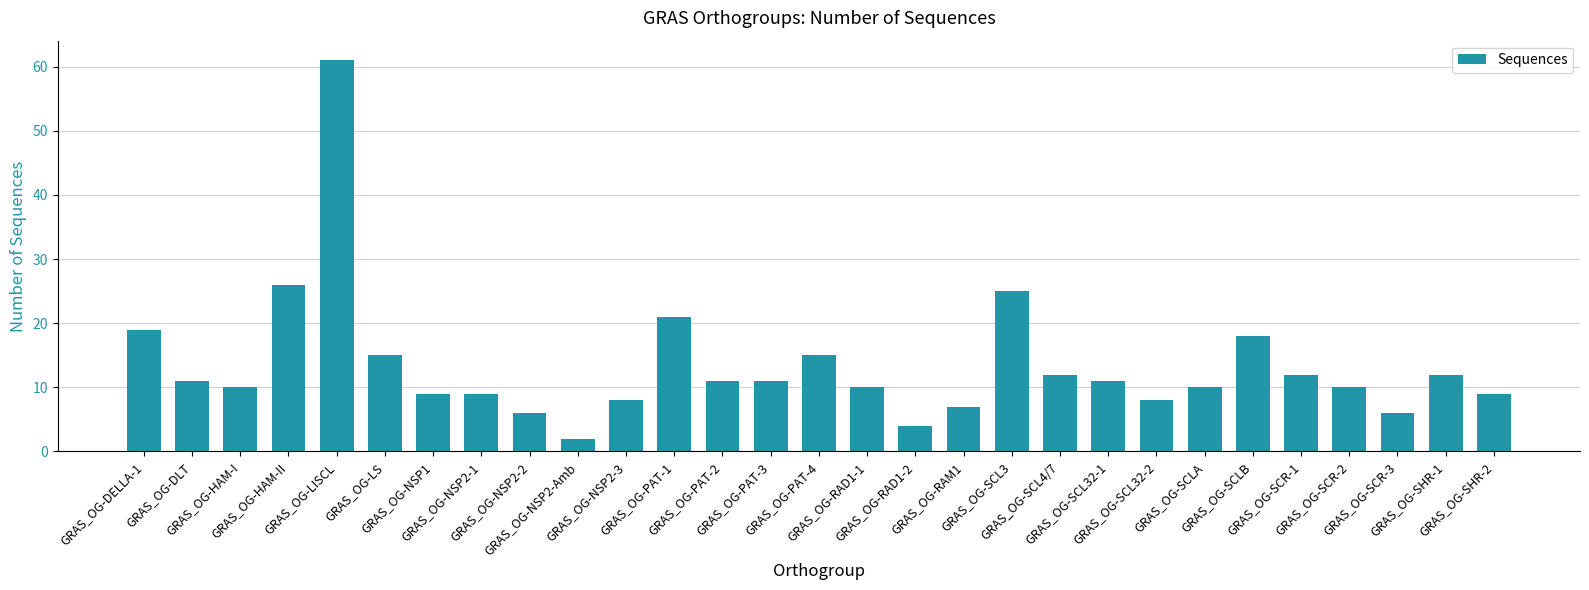

Are the bars horizontal?

No